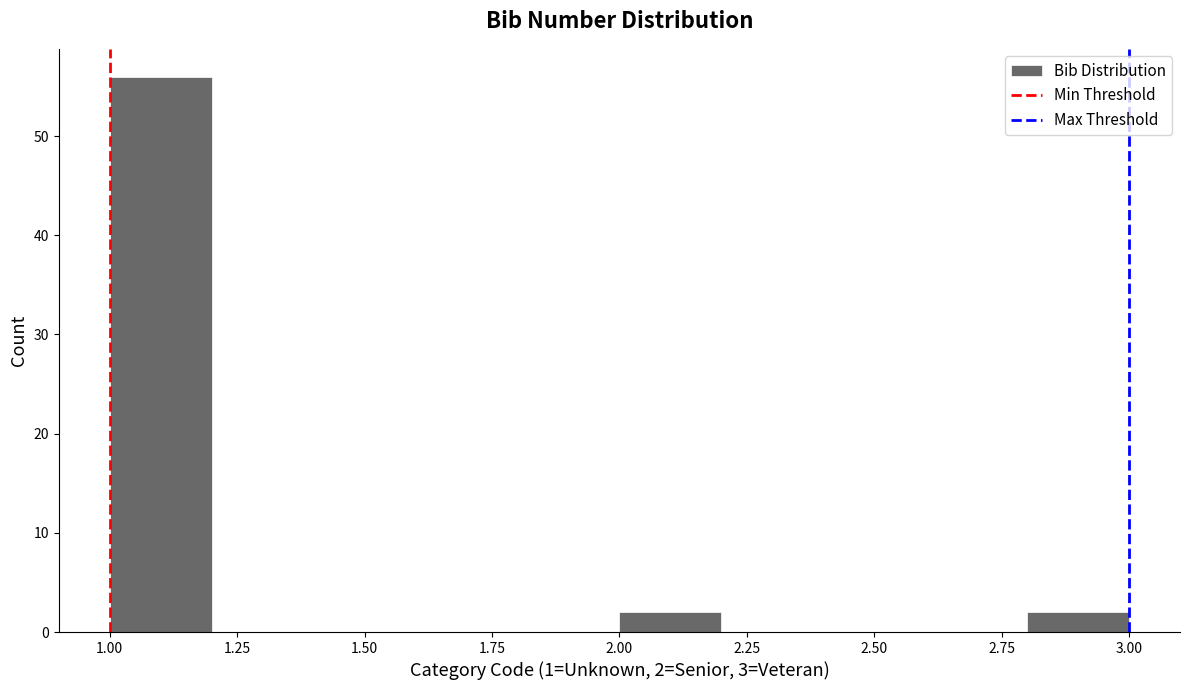

Which range on the x-axis has the tallest bar?

1.0 to 1.2